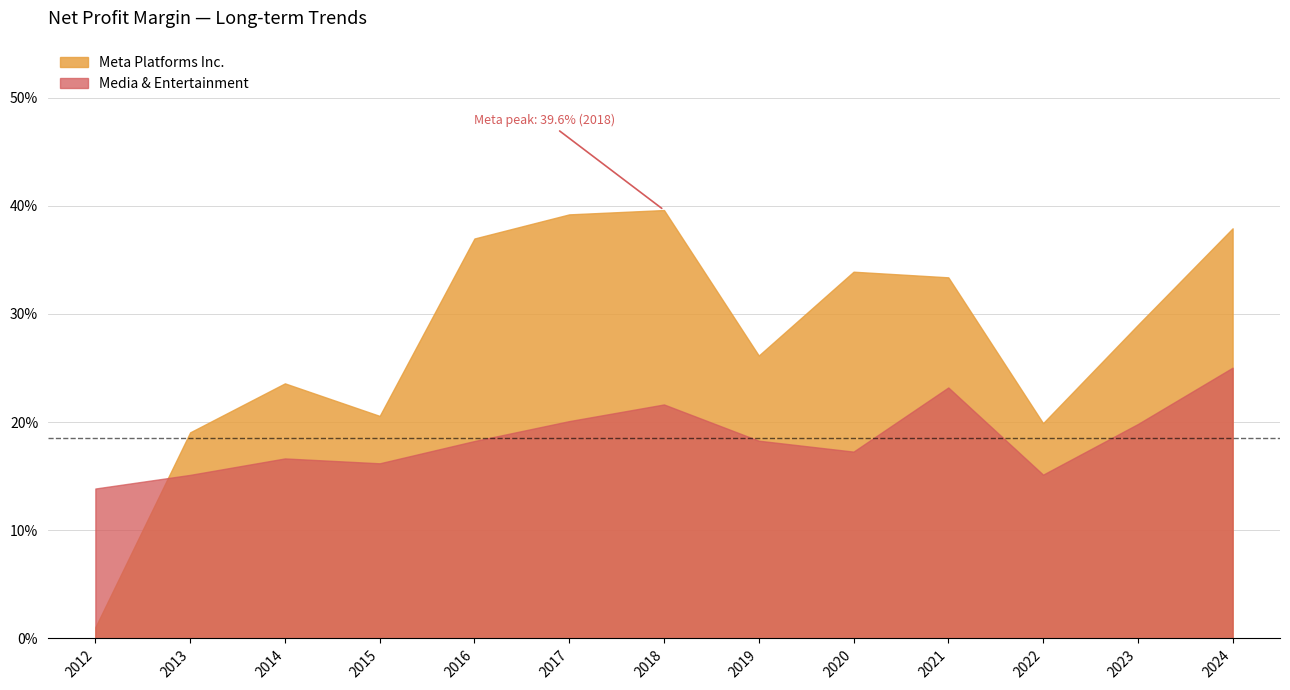

How many interior local peaks does the Meta Platforms Inc. series have?

3